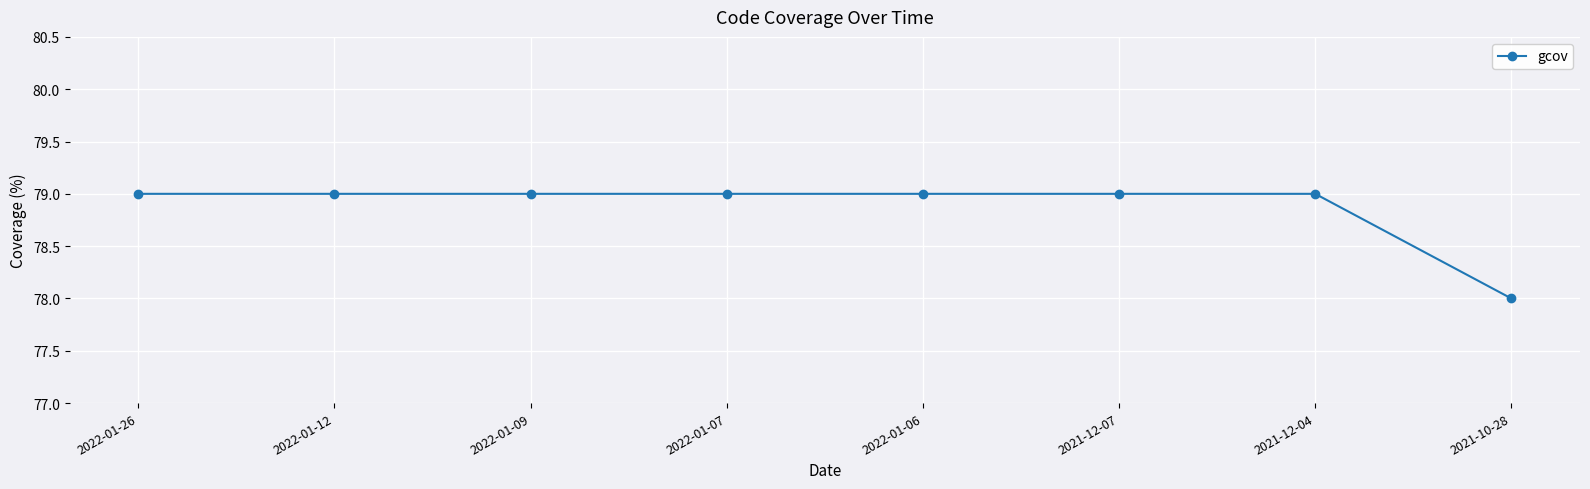

What is the smallest value displayed?

78